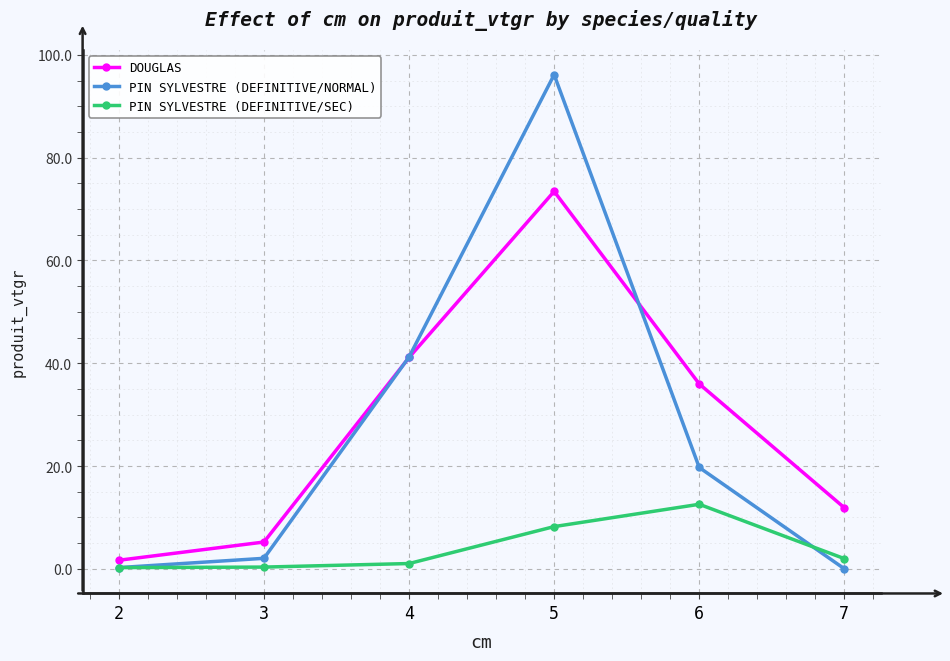

At which label does DOUGLAS reach its peak?

5